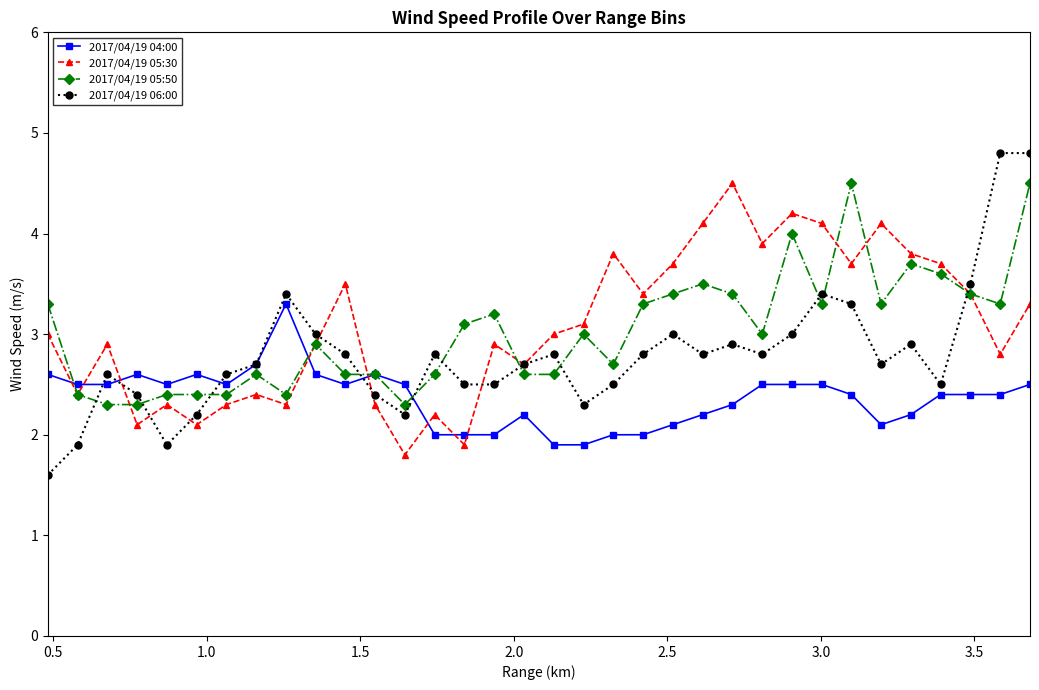

True or false: 2017/04/19 05:50 and 2017/04/19 05:30 cross at least once.

True